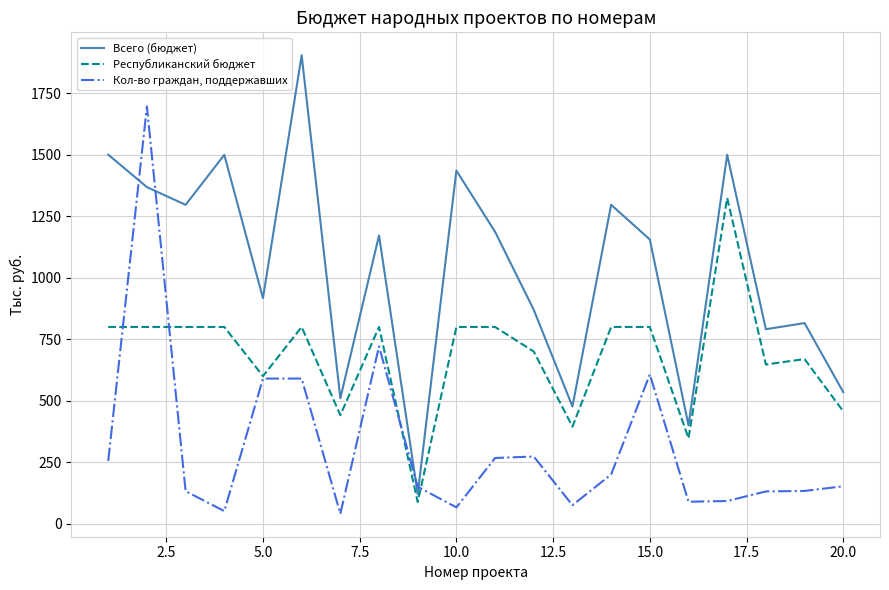

Rank the series by their average value, from lowest to highest.

Кол-во граждан, поддержавших, Республиканский бюджет, Всего (бюджет)